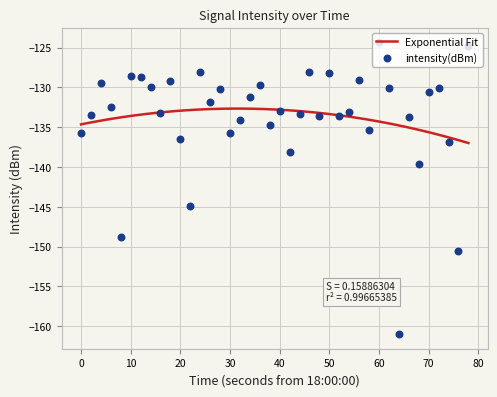

What is the highest value of the Exponential Fit series?

-132.7